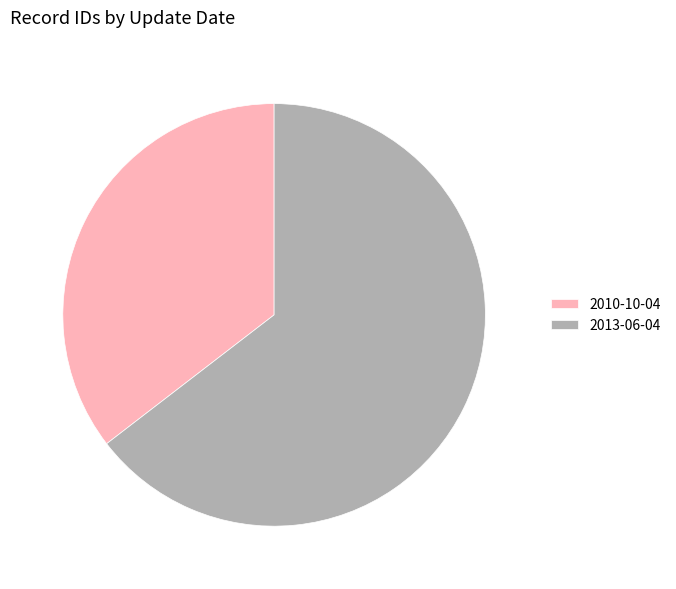

Do 2013-06-04 and 2010-10-04 together represent more than half of the pie?

Yes